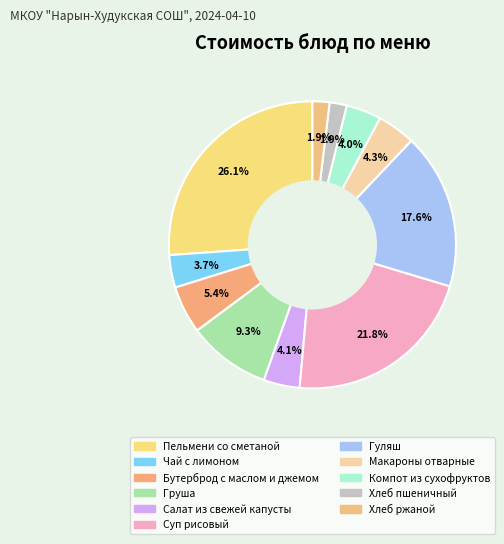

To the nearest percent, what is the combined percentage of Чай с лимоном and Хлеб пшеничный?

6%